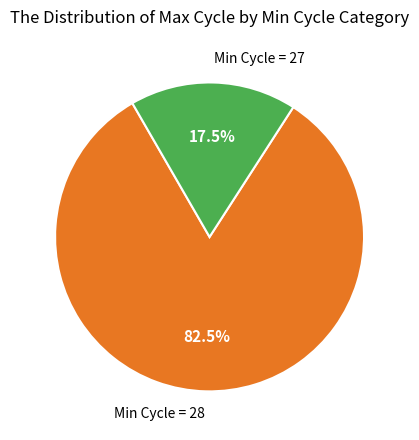

Combined, what portion of the pie is Min Cycle = 28 and Min Cycle = 27?

100.0%